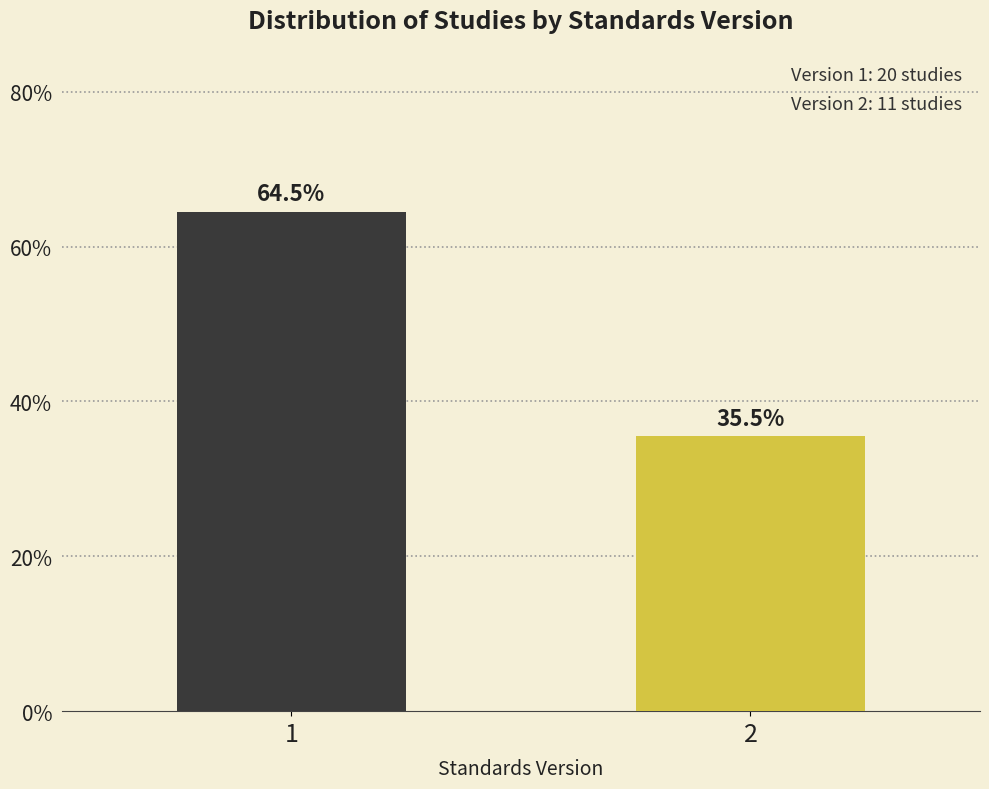

Reading left to right, what are all the values shown in this chart?

1=64.5	2=35.5